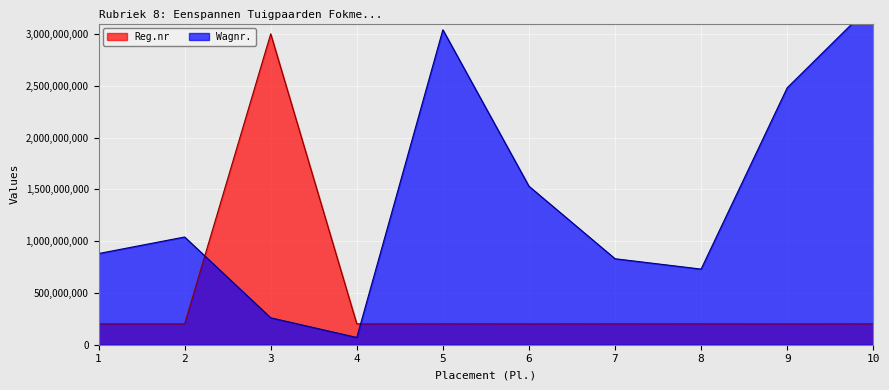

Which series ends up on top after the final intersection of Wagnr. and Reg.nr?

Wagnr.